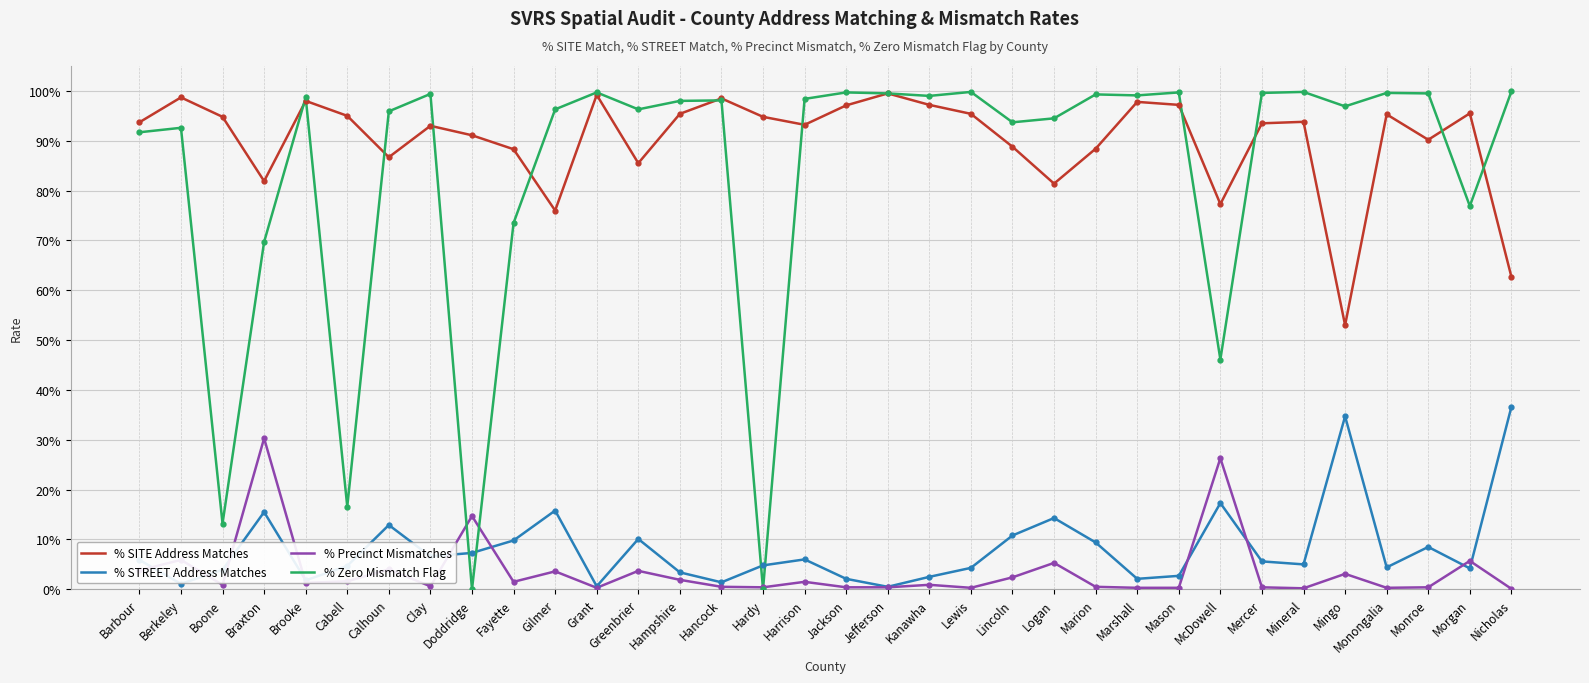

After their last crossing, which series has the higher values: % SITE Address Matches or % Zero Mismatch Flag?

% Zero Mismatch Flag